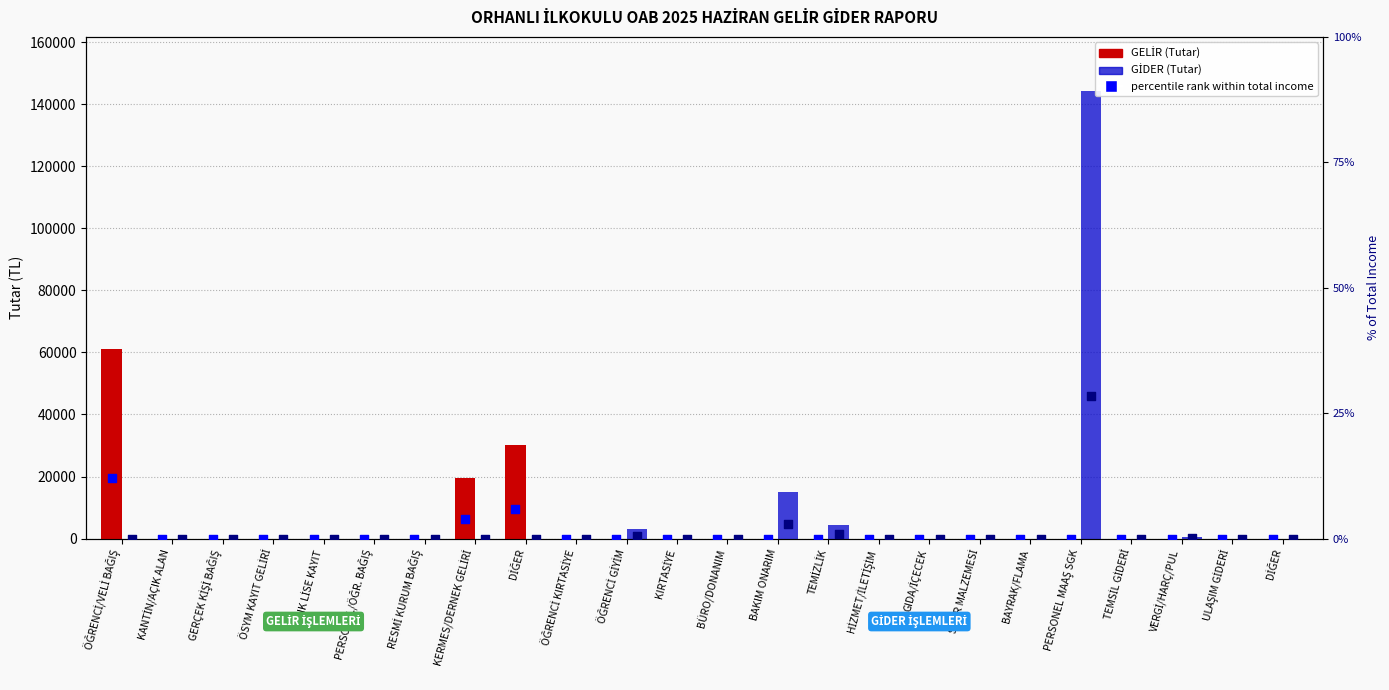

Which series has the widest spread of Y values?

GİDER (Tutar)